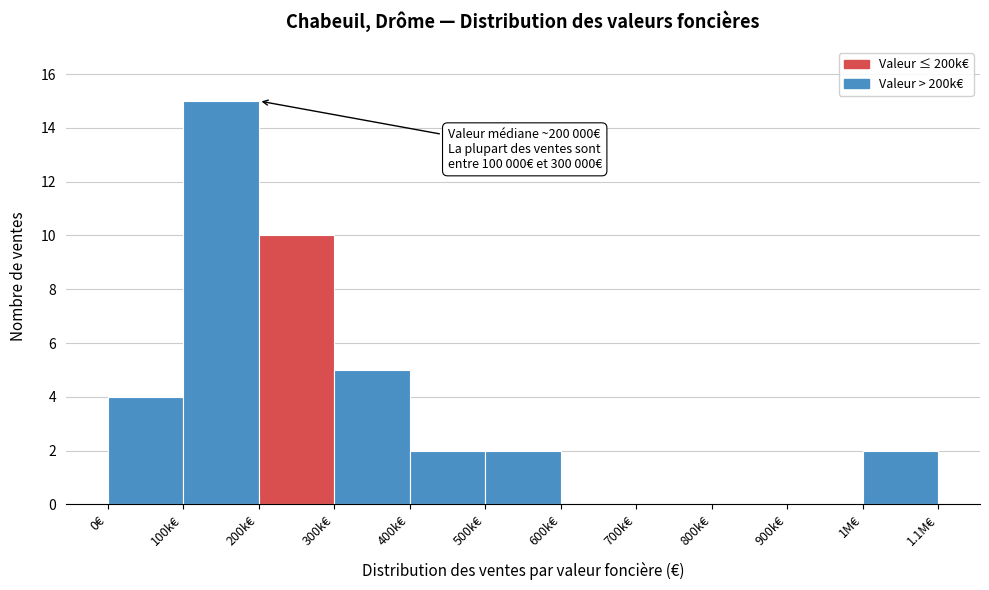

Reading left to right, extract all data points from this chart.

0€=4	100k€=15	200k€=10	300k€=5	400k€=2	500k€=2	600k€=0	700k€=0	800k€=0	900k€=0	1M€=2